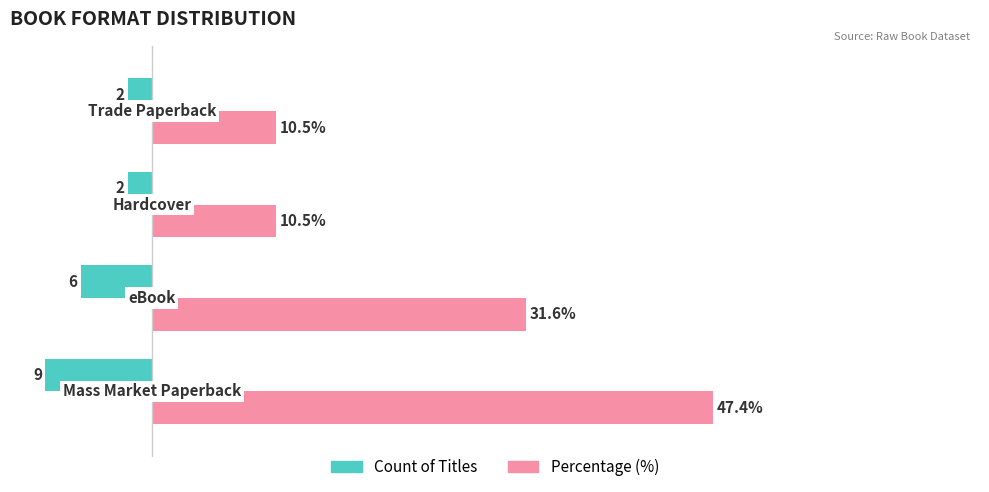

Which series has the largest range (max minus min)?

Percentage (%)